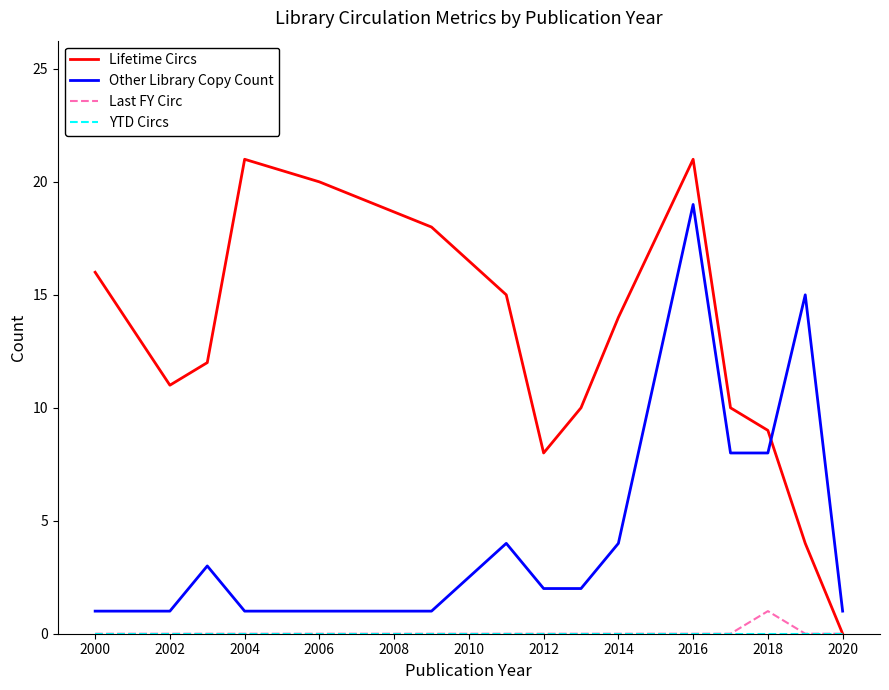

Which series has the widest spread of values?

Lifetime Circs